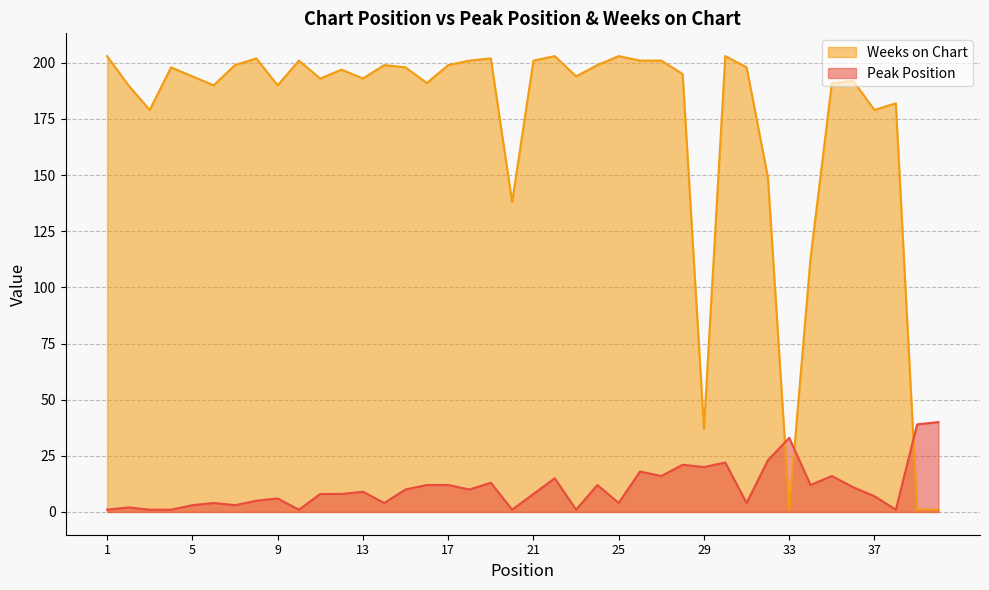

How many values in the Peak Position series are below 9?

20